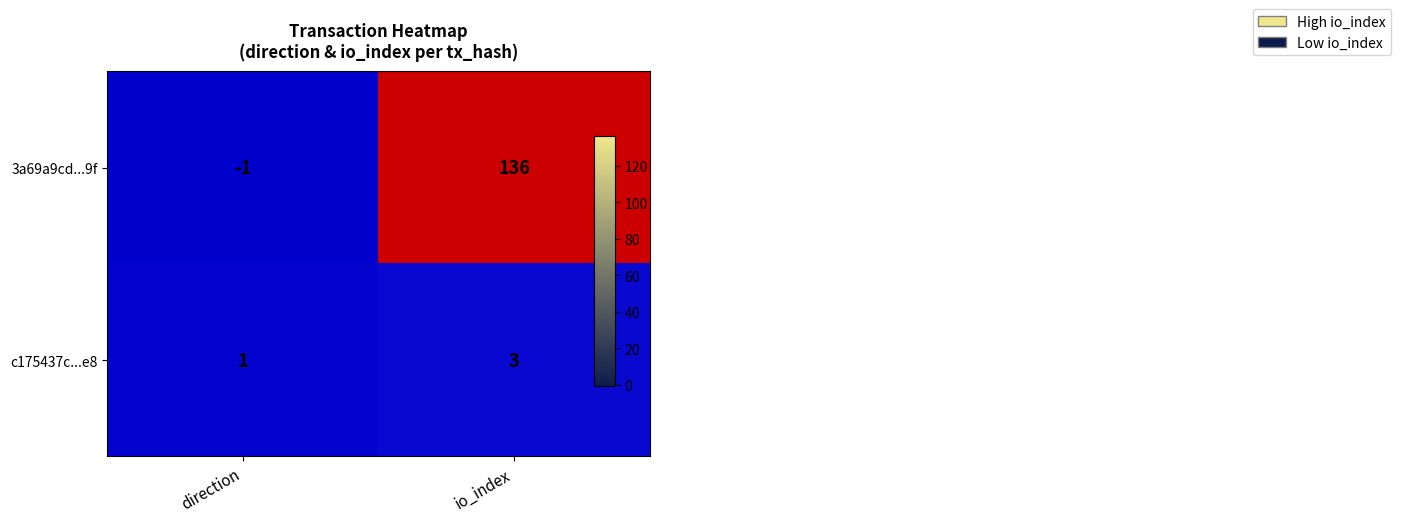

What is the greatest value displayed?

136